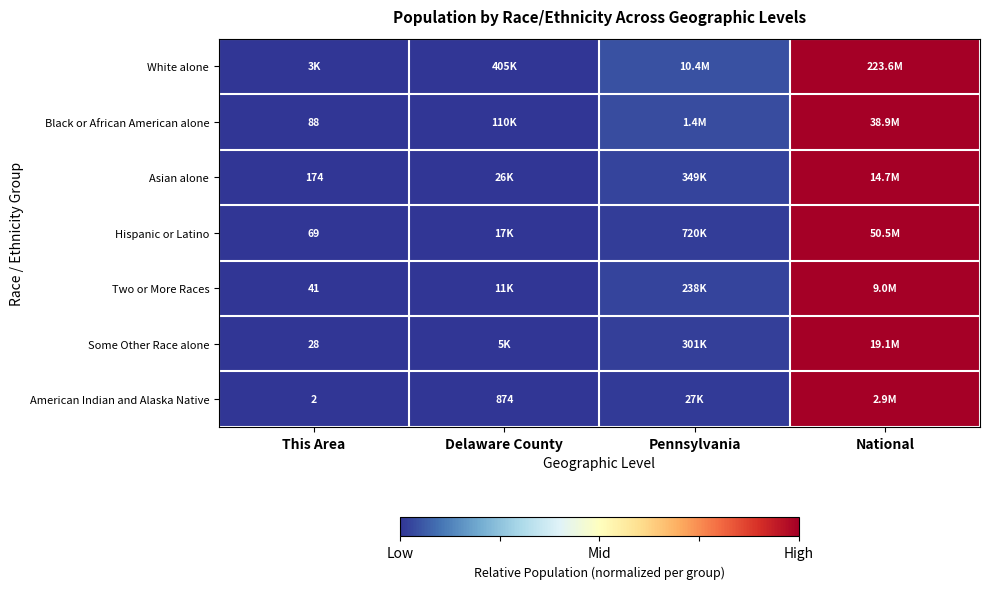

True or false: Black or African American alone has a value of 0.7 at National.

False